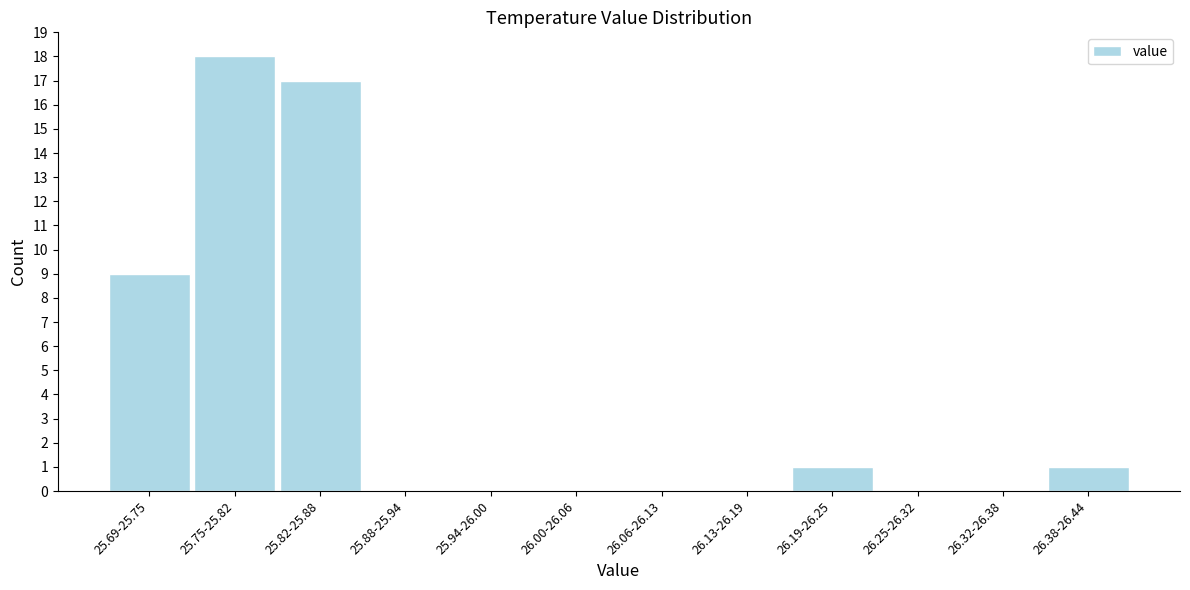

Reading left to right, what are all the values shown in this chart?

25.69-25.75=9	25.75-25.82=18	25.82-25.88=17	25.88-25.94=0	25.94-26.00=0	26.00-26.06=0	26.06-26.13=0	26.13-26.19=0	26.19-26.25=1	26.25-26.32=0	26.32-26.38=0	26.38-26.44=1